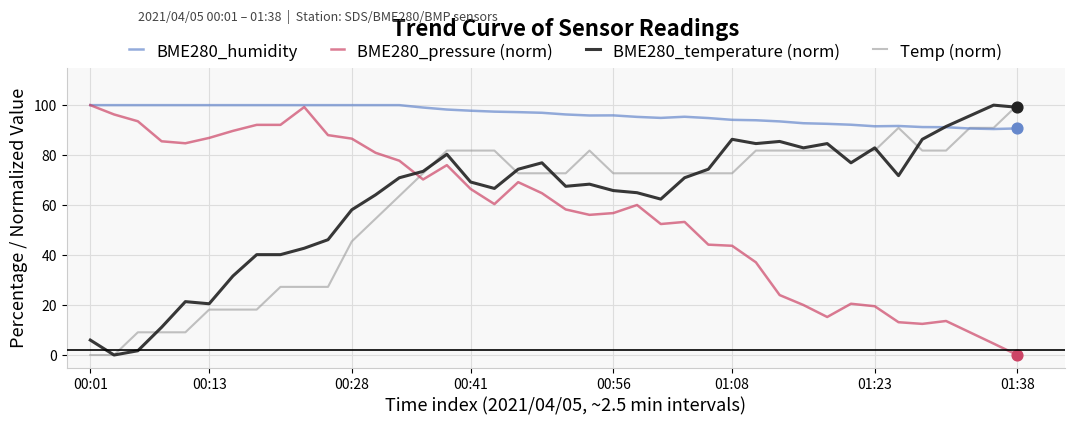

Which series has the largest total across all categories?

BME280_humidity